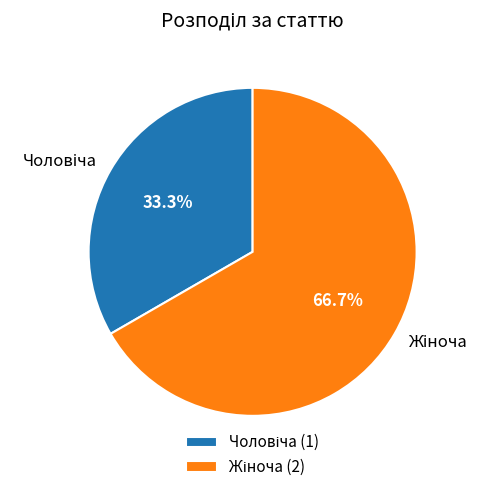

Does any single category account for the majority?

Yes